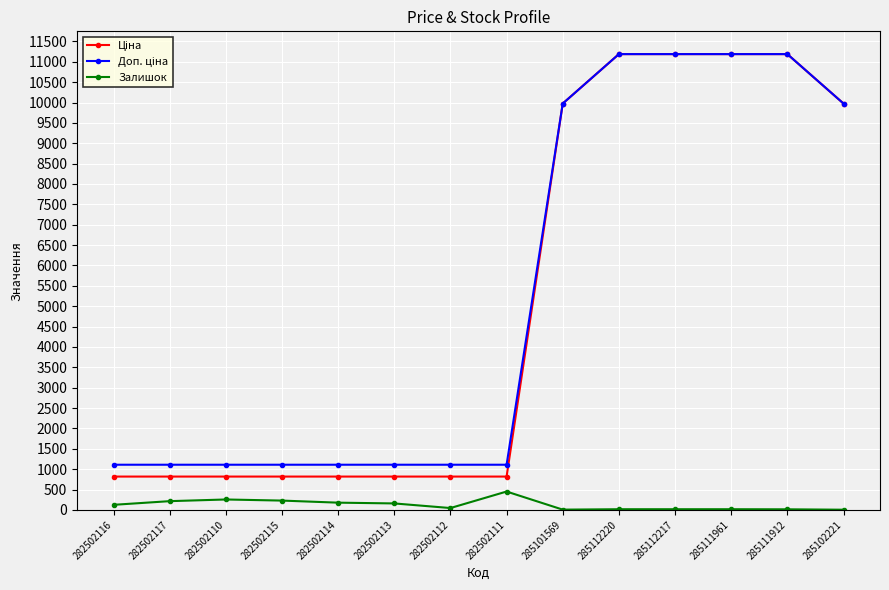

Is it true that Залишок equals 17.0 at 285112220?

True